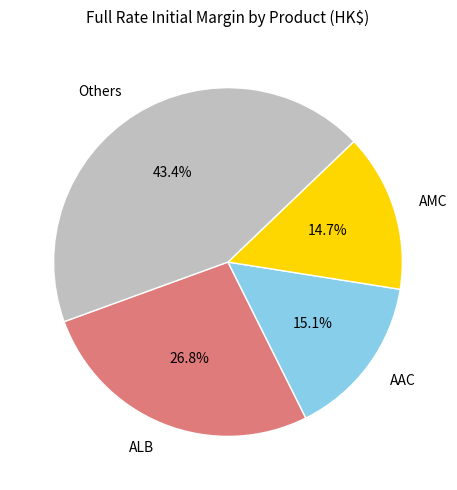

What is the largest slice in the pie chart?

Others